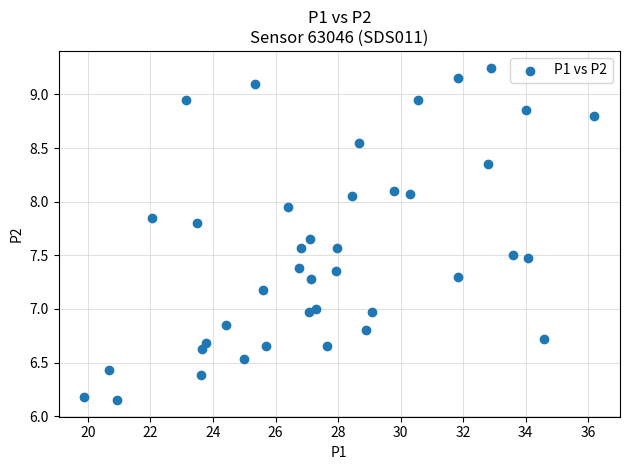

What is the range of X values (max minus min)?

16.3